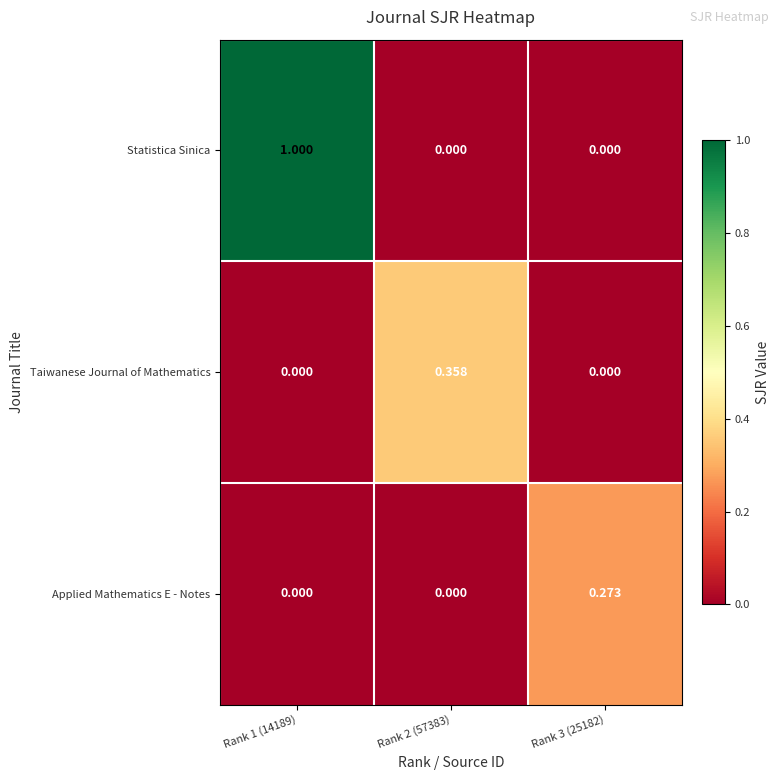

How many values in Statistica Sinica are above zero?

1